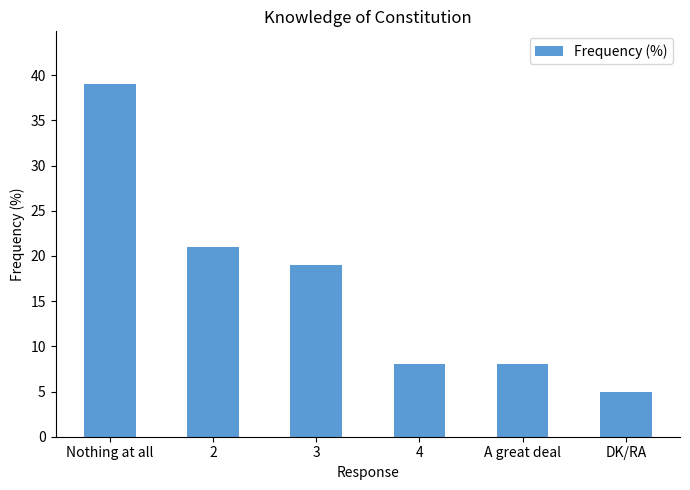

What is the difference between the maximum and second lowest values?

31